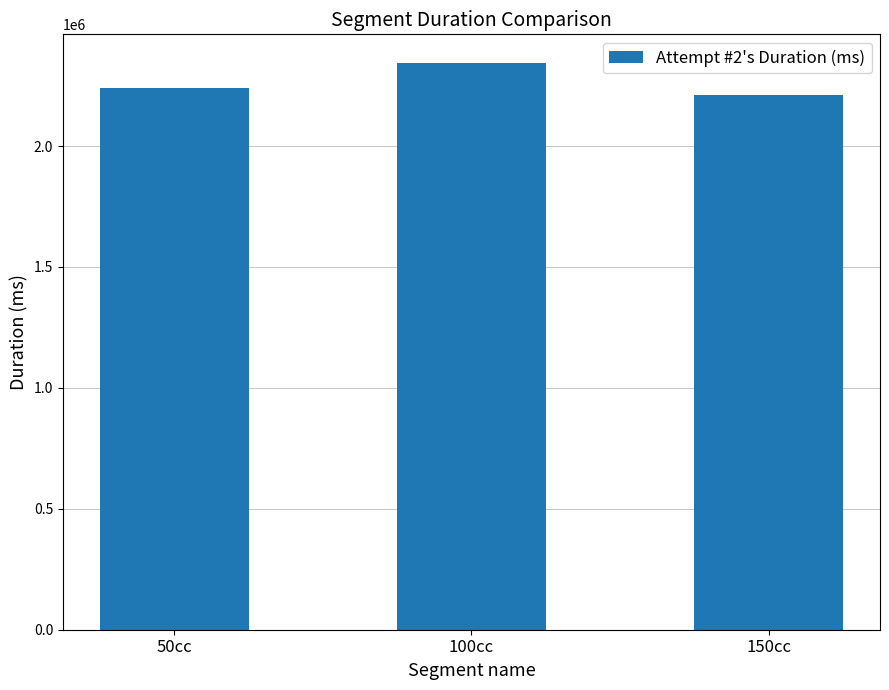

What is the approximate value at 100cc, to the nearest 100?

2344900